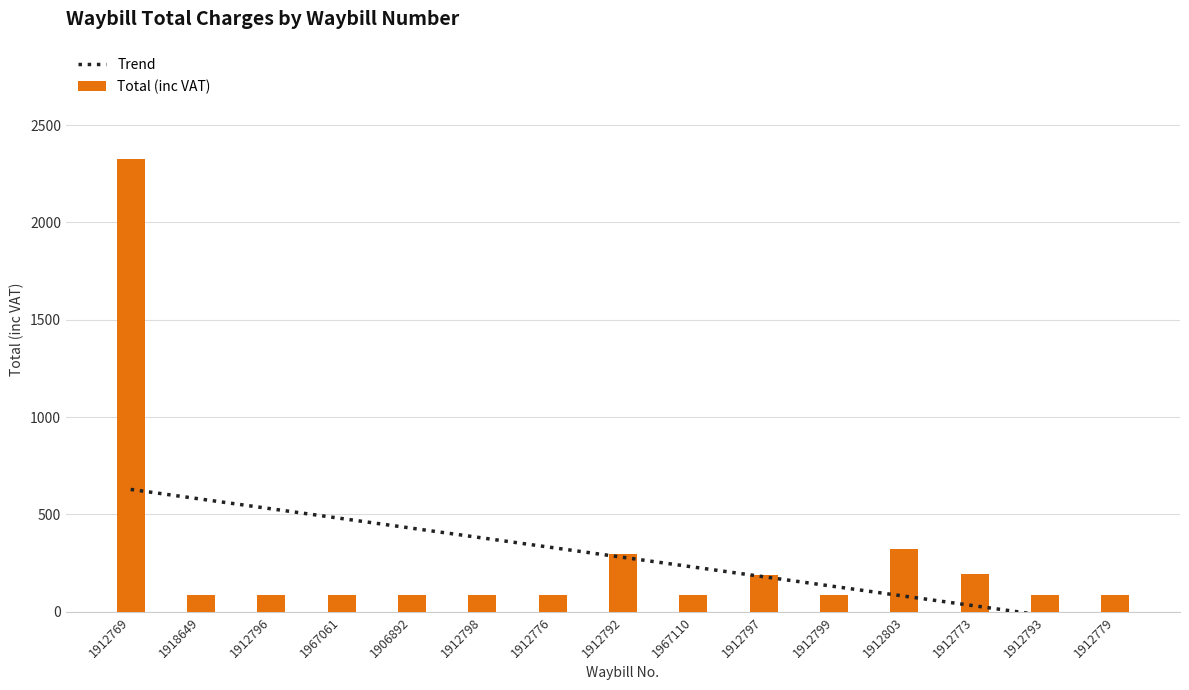

What is the highest value of the Total (inc VAT) series?

2326.0